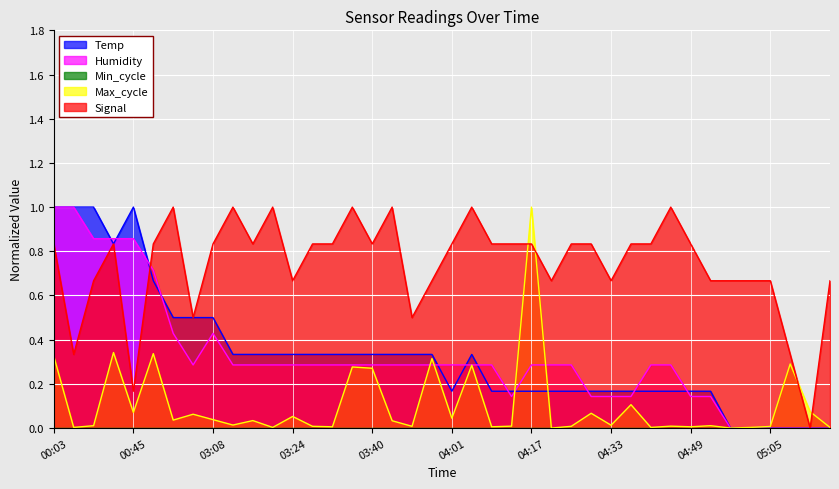

Count the number of categories in the chart.

40